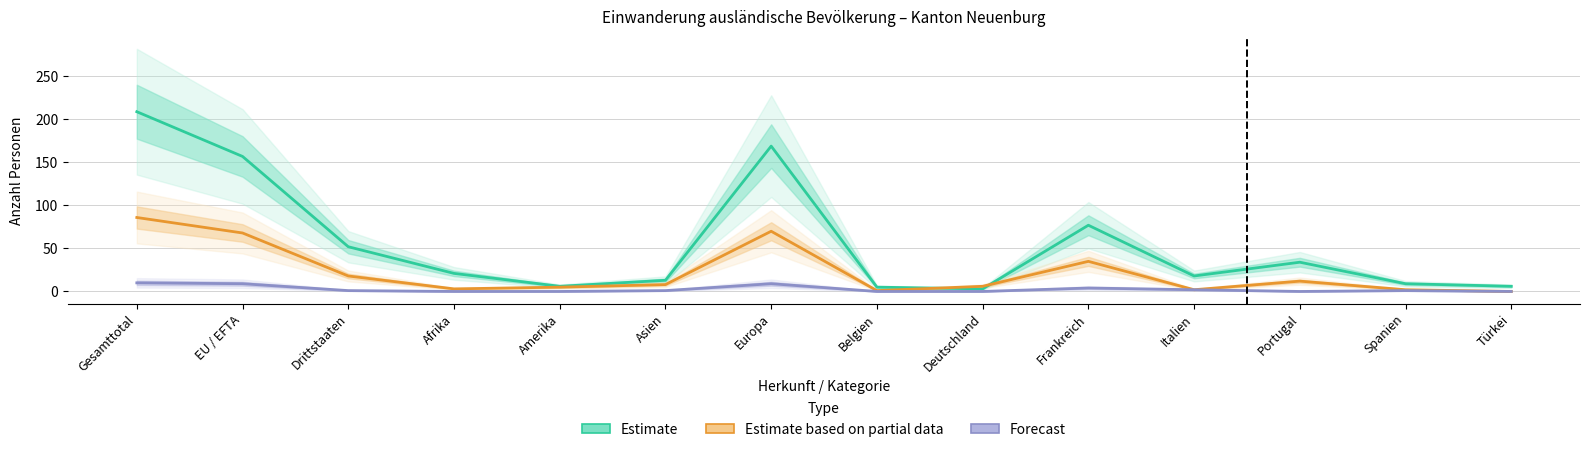

What is the spread (max minus min) of values at Spanien?

8